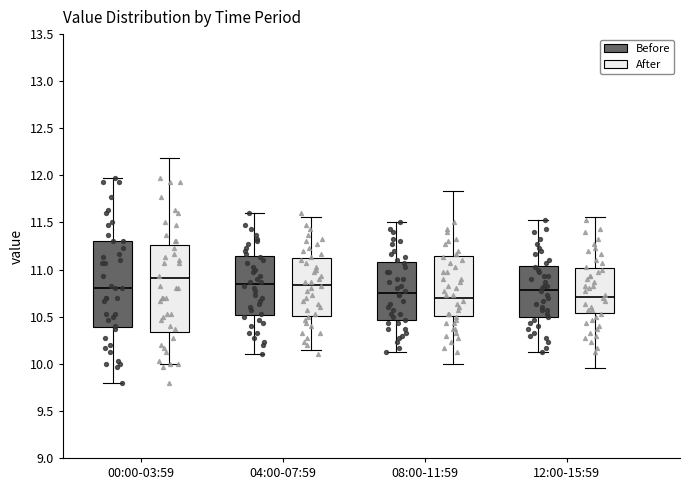

Reading left to right, read every box against the y-axis: the position of its median line, the range the box covers, and the ends of its whiskers. The values are not printed on the chart, so give them approximately, as read against the axis.

00:00-03:59 (Before): median 10.80, box 10.40 to 11.30, whiskers 9.80 to 11.95
00:00-03:59 (After): median 10.85, box 10.40 to 11.20, whiskers 9.80 to 12.25
04:00-07:59 (Before): median 10.85, box 10.50 to 11.15, whiskers 10.10 to 11.60
04:00-07:59 (After): median 10.90, box 10.50 to 11.15, whiskers 9.95 to 11.60
08:00-11:59 (Before): median 10.75, box 10.45 to 11.10, whiskers 10.15 to 11.50
08:00-11:59 (After): median 10.75, box 10.40 to 11.05, whiskers 10.00 to 11.45
12:00-15:59 (Before): median 10.80, box 10.50 to 11.05, whiskers 10.15 to 11.55
12:00-15:59 (After): median 10.75, box 10.50 to 11.05, whiskers 9.90 to 11.55